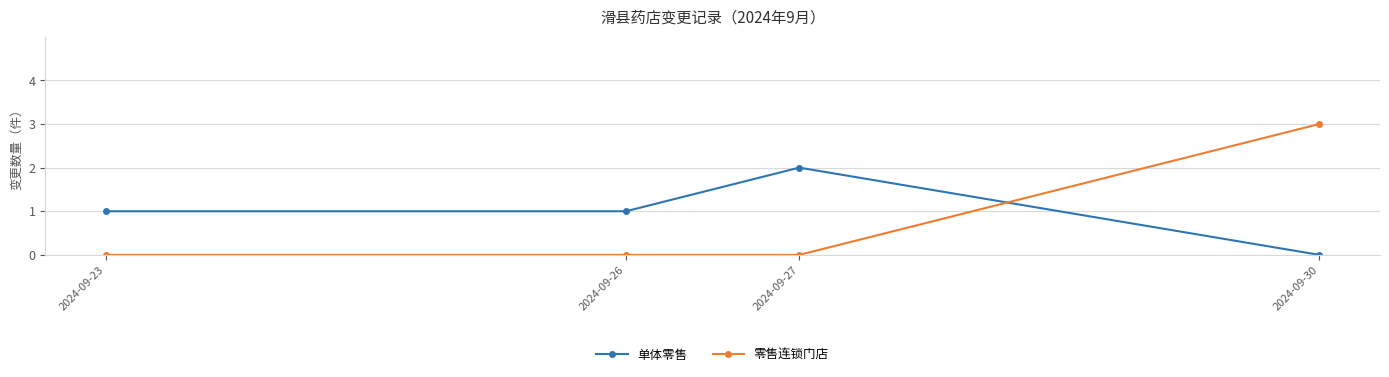

What is the sum of all 零售连锁门店 values?

3